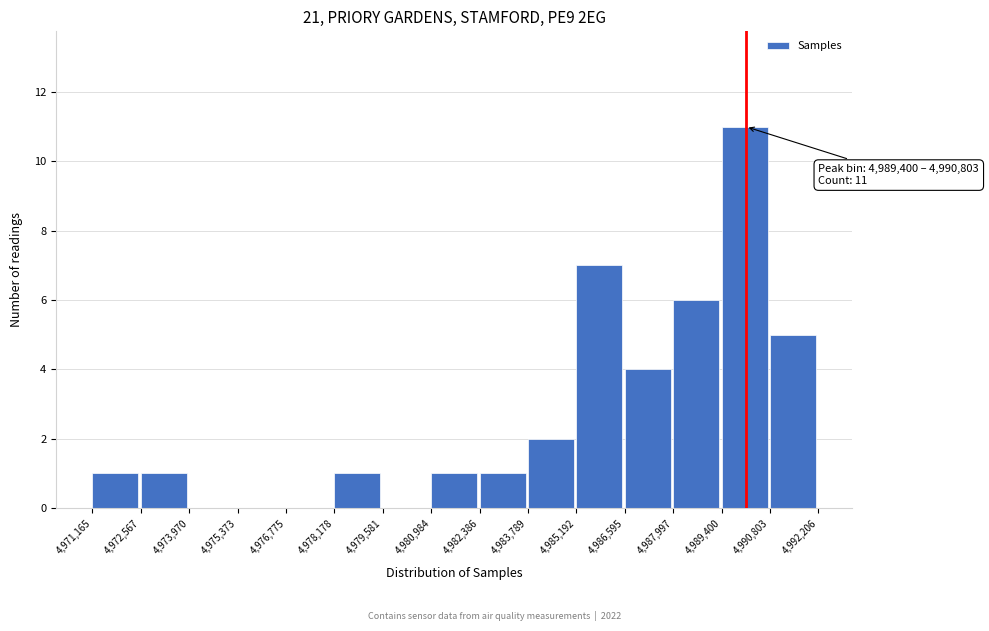

Over which range of the x-axis is the bar tallest?

4,989,400 to 4,990,803